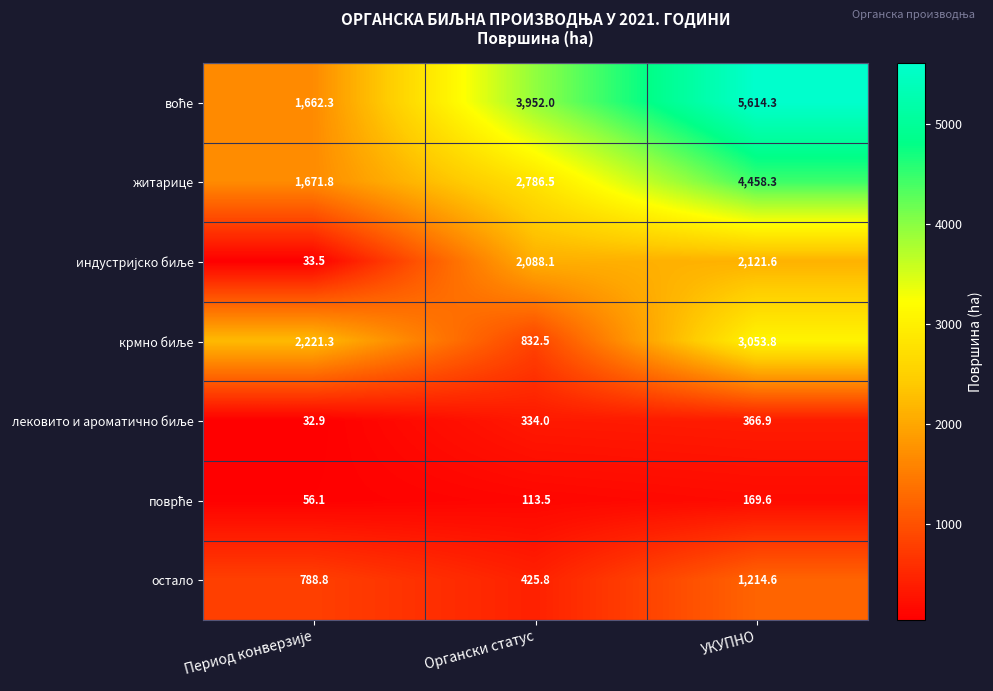

What is the difference between the житарице values at Органски статус and УКУПНО?

1671.8